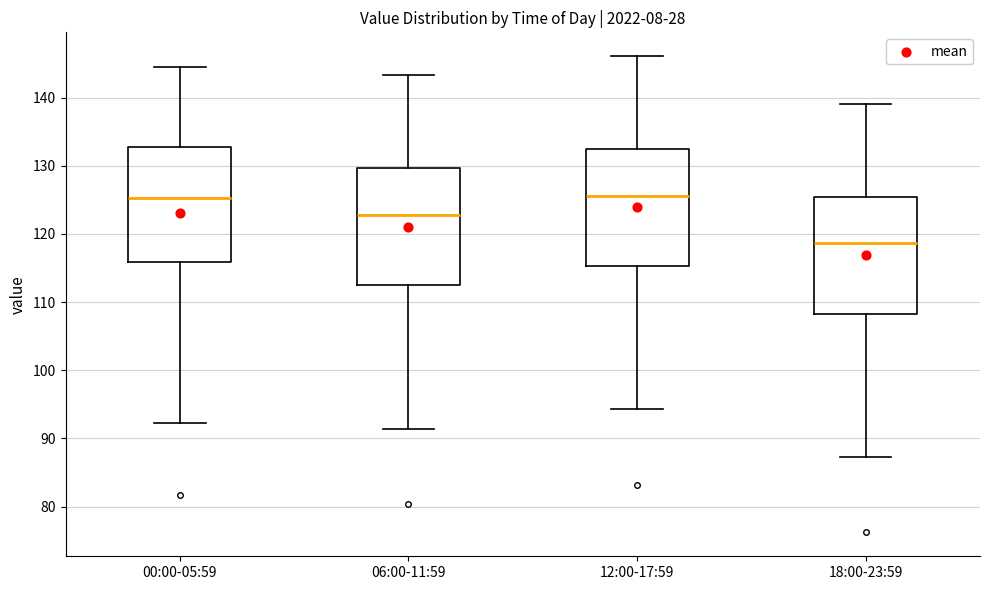

Where is the lower edge of the box for 06:00-11:59 on the y-axis? The values are not printed on the chart, so give them approximately, as read against the axis.

112